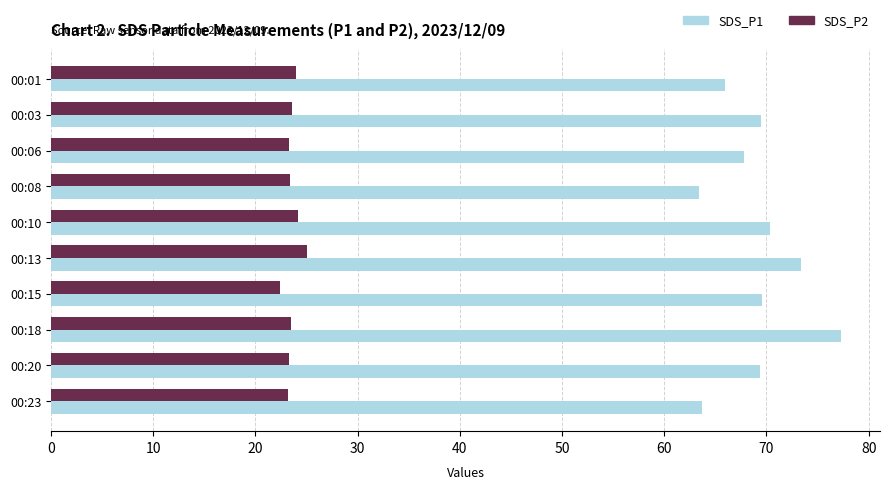

What is the minimum value shown in the chart?

22.4